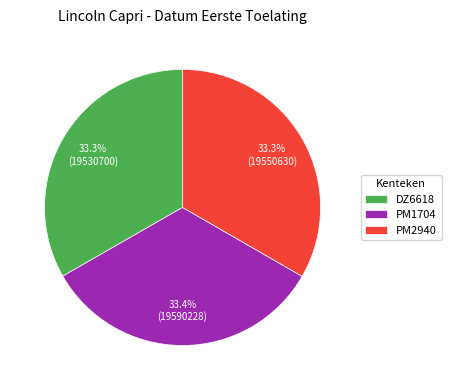

What portion of the pie excludes DZ6618?

66.7%